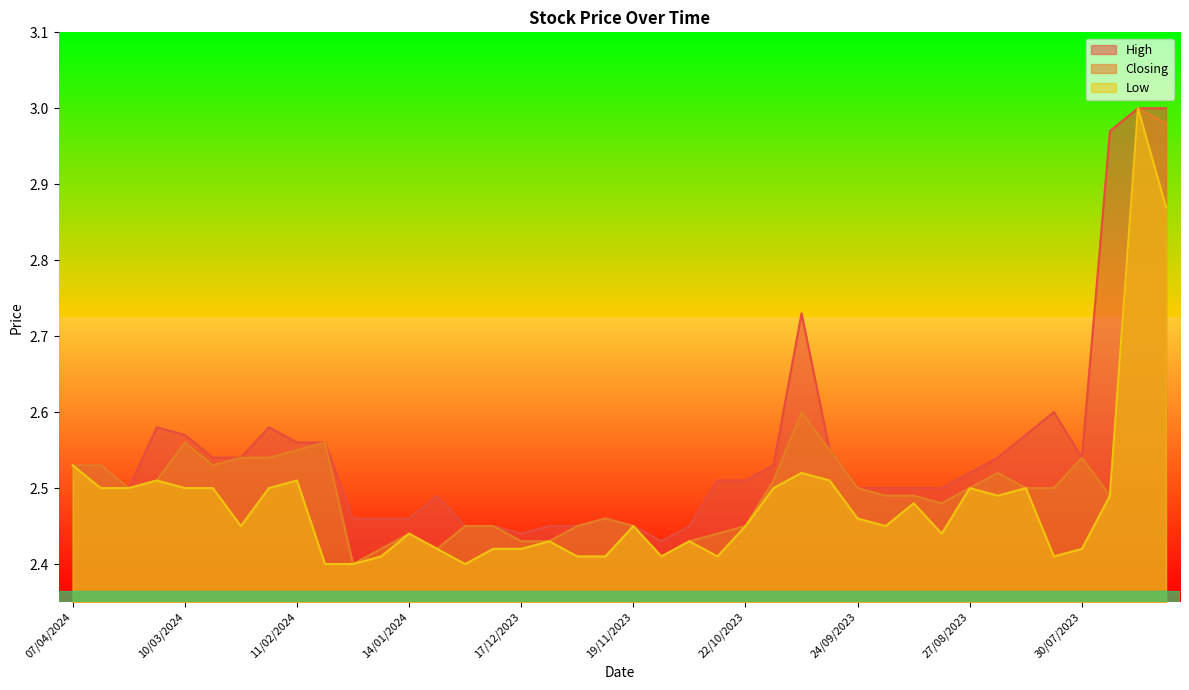

The Closing series shows 3.7 at 03/12/2023. True or false?

False